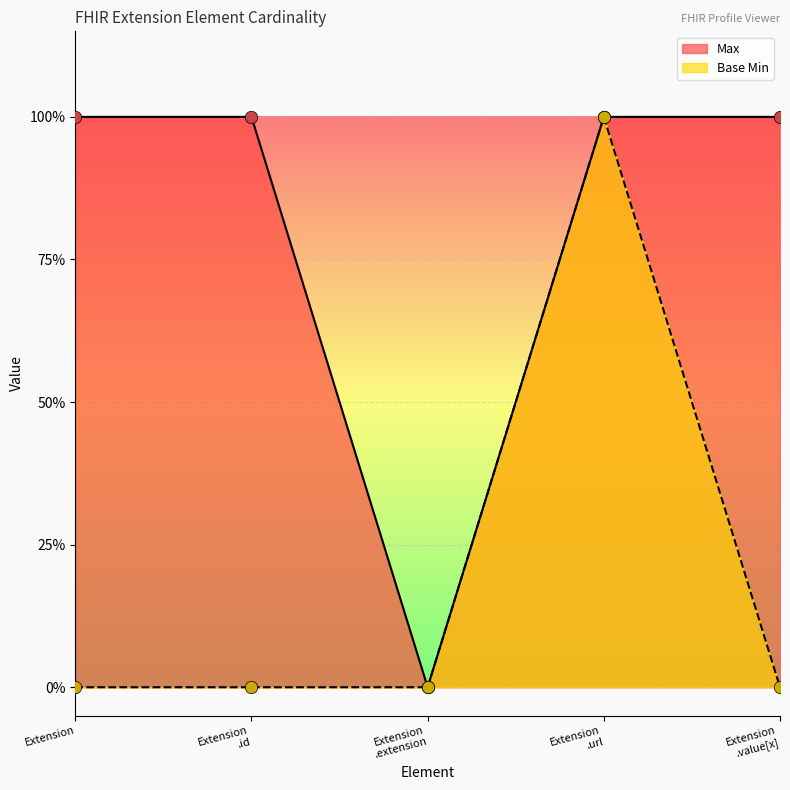

What are all the series names shown in the legend?

Max, Base Min